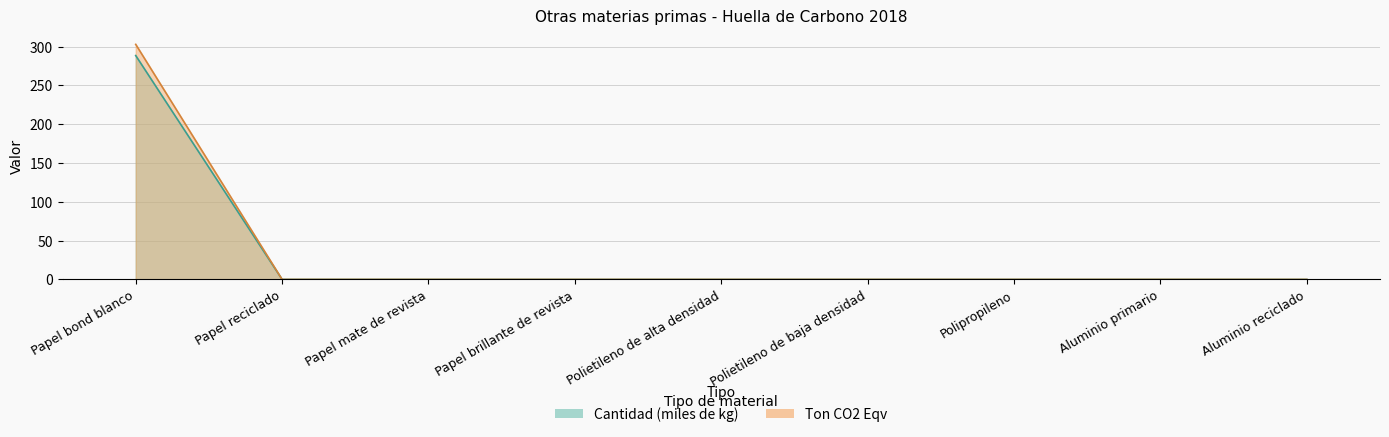

Is it true that Cantidad (kg) equals 0.0 at Polipropileno?

True